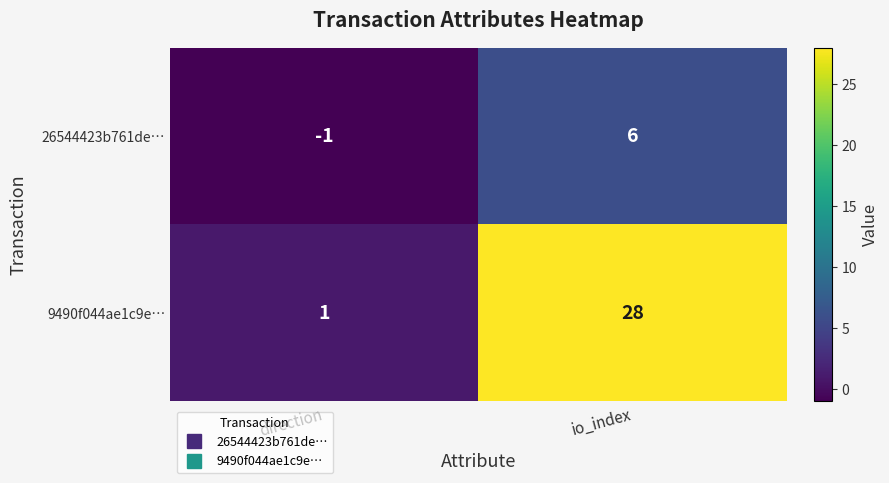

Between direction and io_index, which series saw the biggest shift?

9490f044ae1c9e…